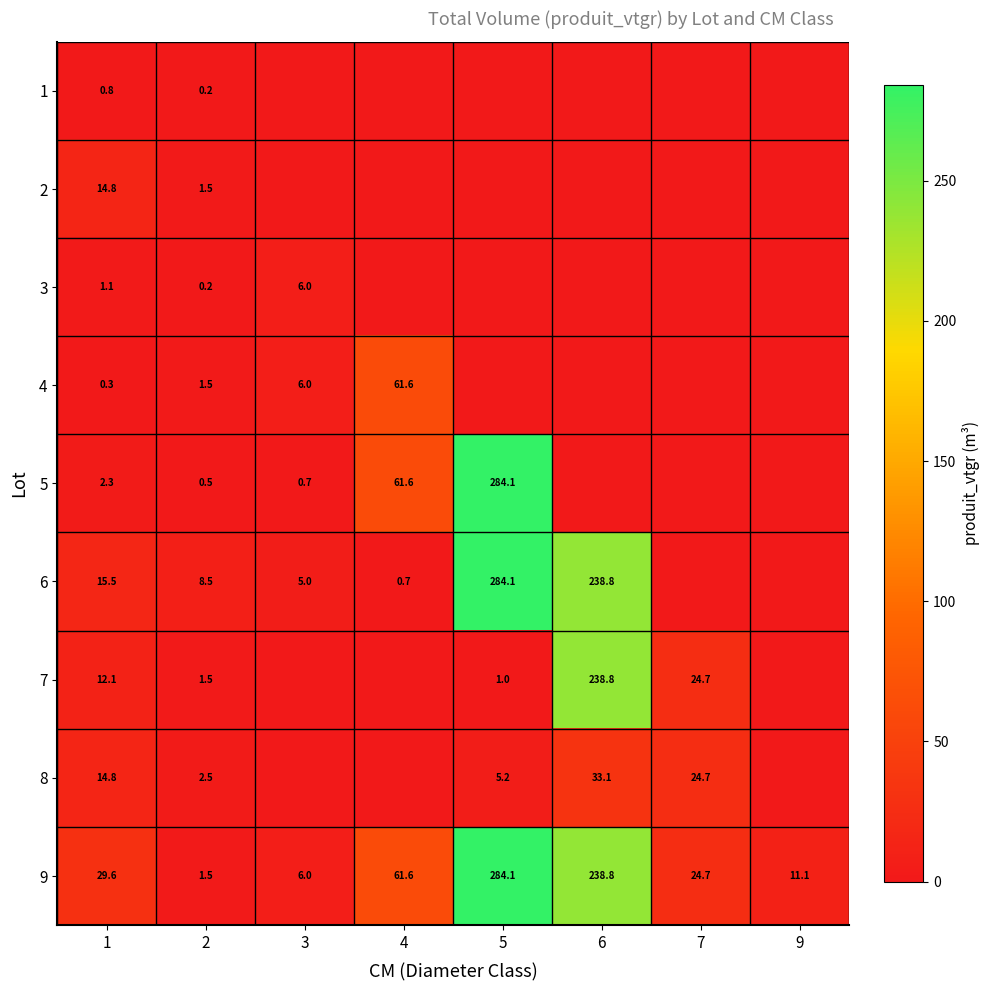

Which has a higher value, 4 or 2?

2